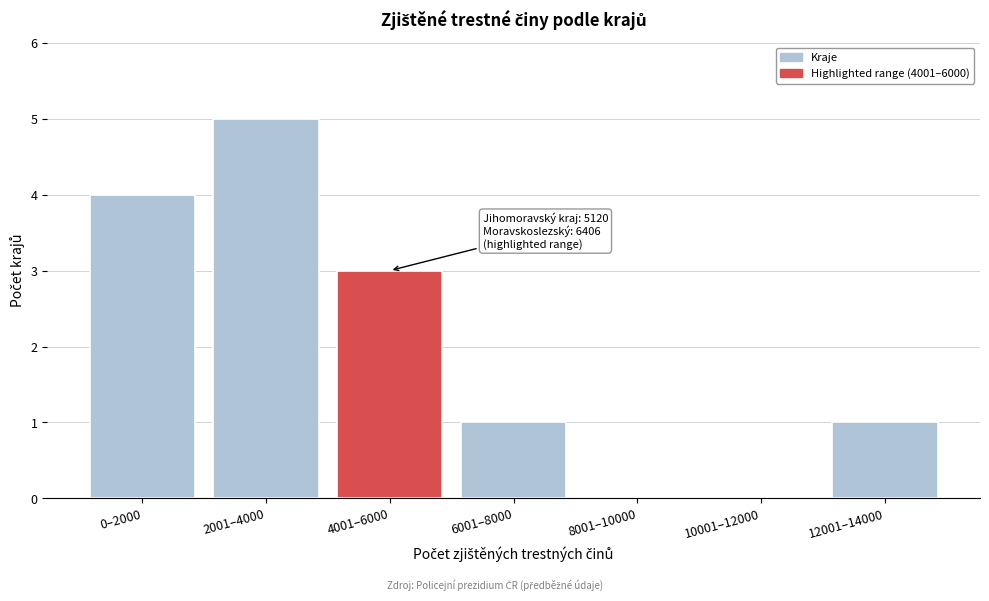

Reading right to left, extract all data points from this chart.

12001–14000=1	10001–12000=0	8001–10000=0	6001–8000=1	4001–6000=3	2001–4000=5	0–2000=4